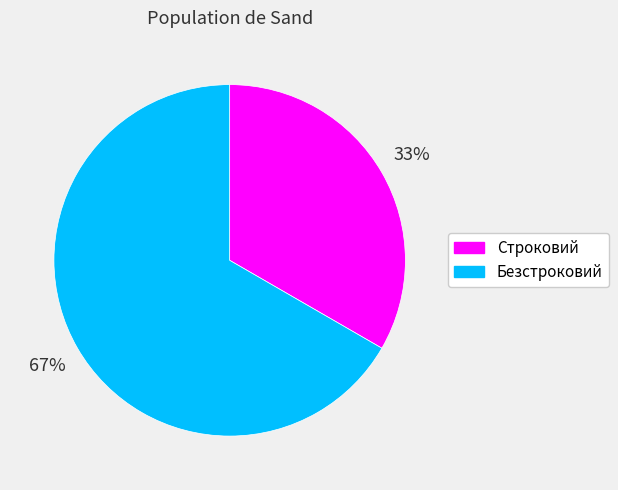

Is there a majority slice in this chart?

Yes